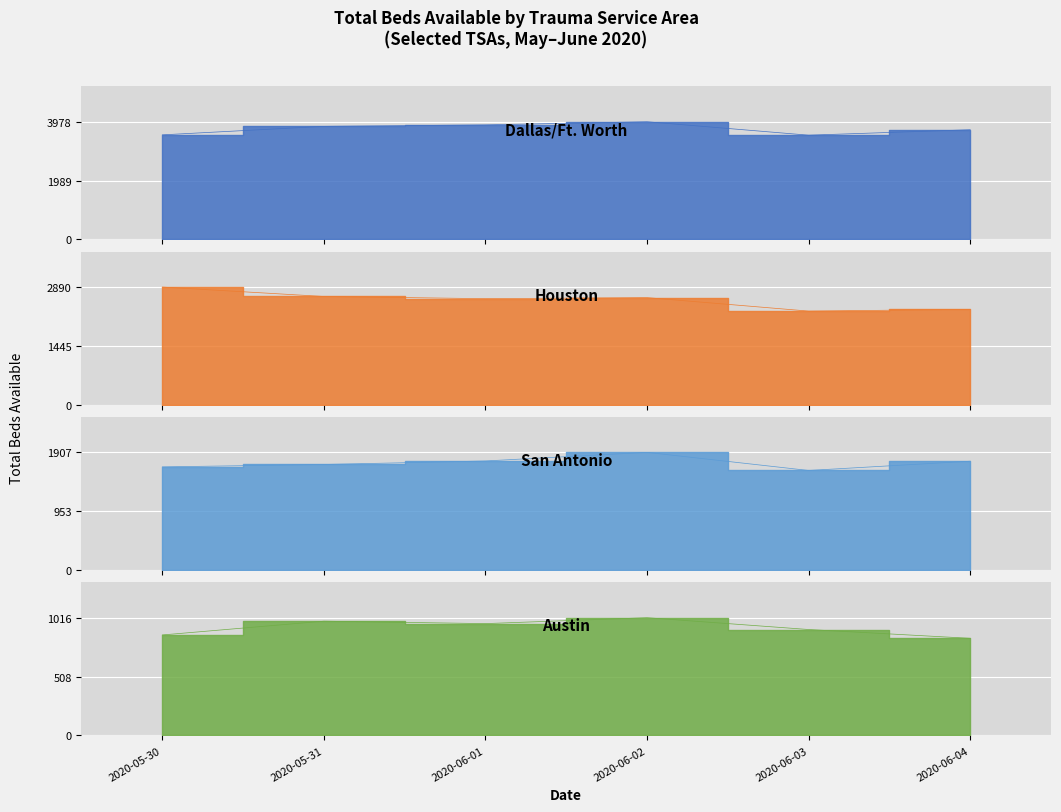

Where is the first local maximum for Austin?

2020-05-31